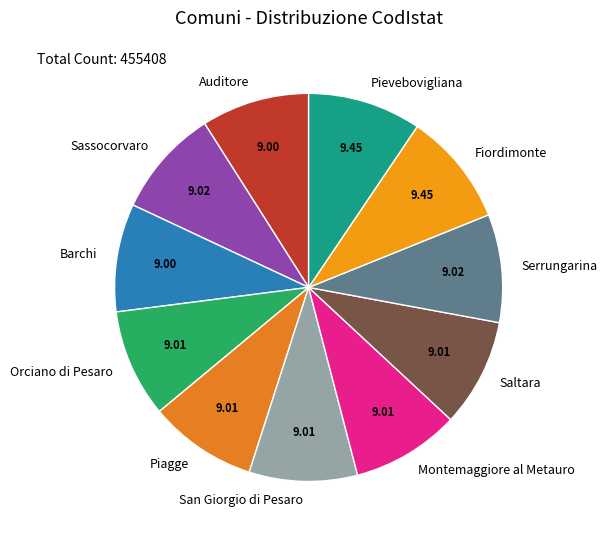

What is the ratio of the value at Orciano di Pesaro to the value at San Giorgio di Pesaro?

1.0